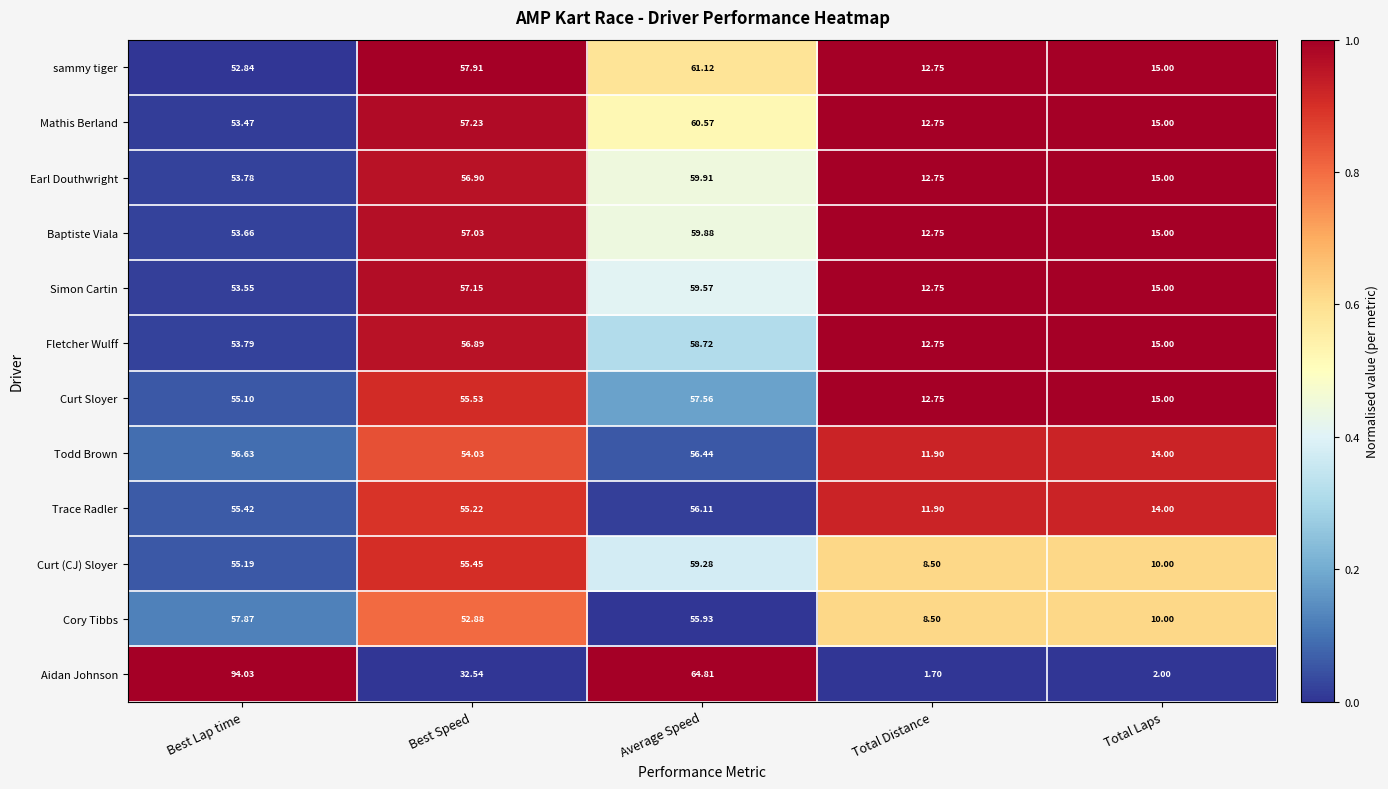

Which series has the largest total across all categories?

sammy tiger